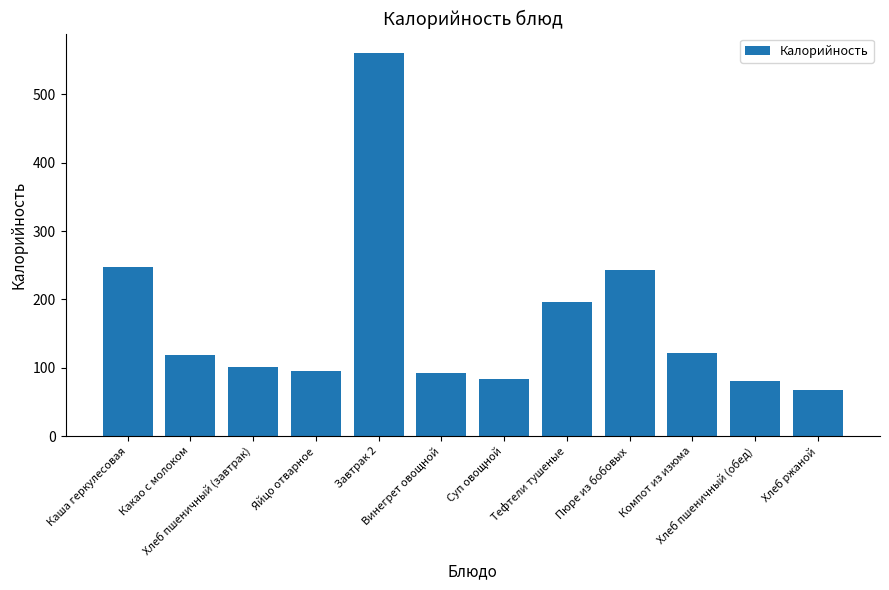

What is the label of the 6th bar from the right?

Суп овощной